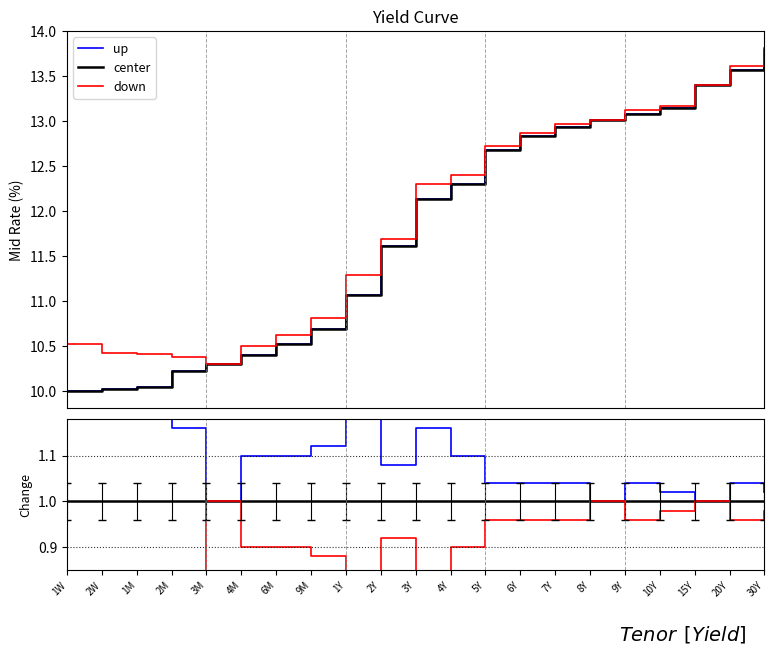

List the series in order of their peak value, highest first.

up, center, down